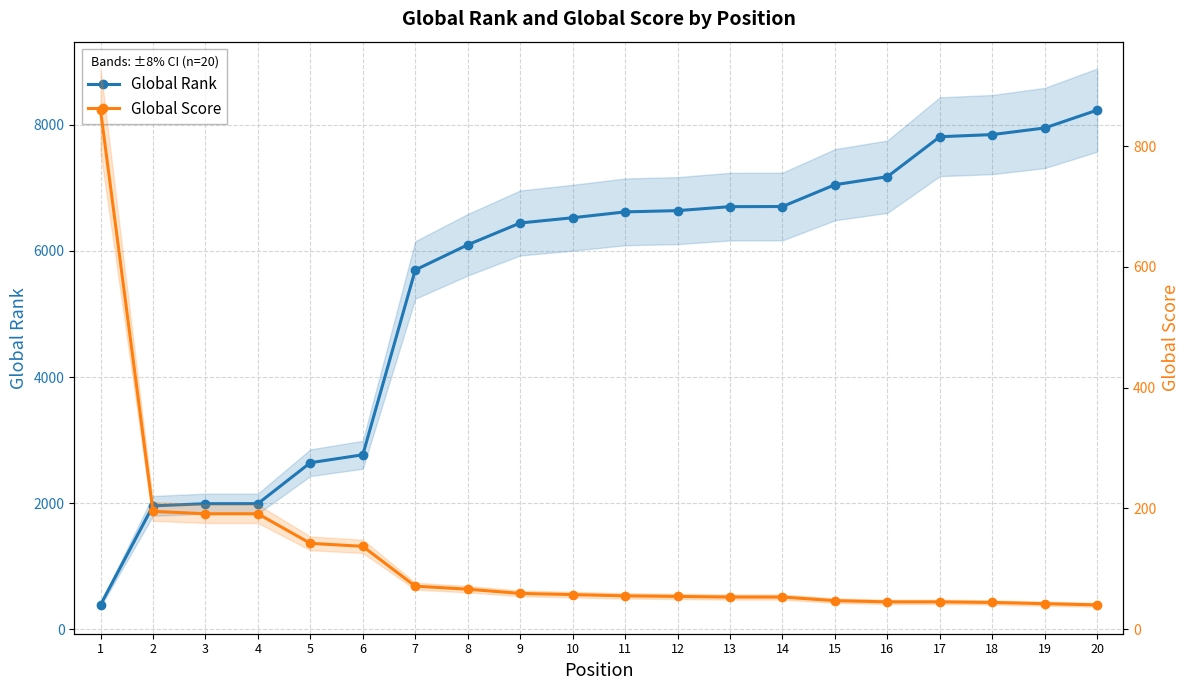

Rank the series by their maximum value, from lowest to highest.

Global Score, Global Rank